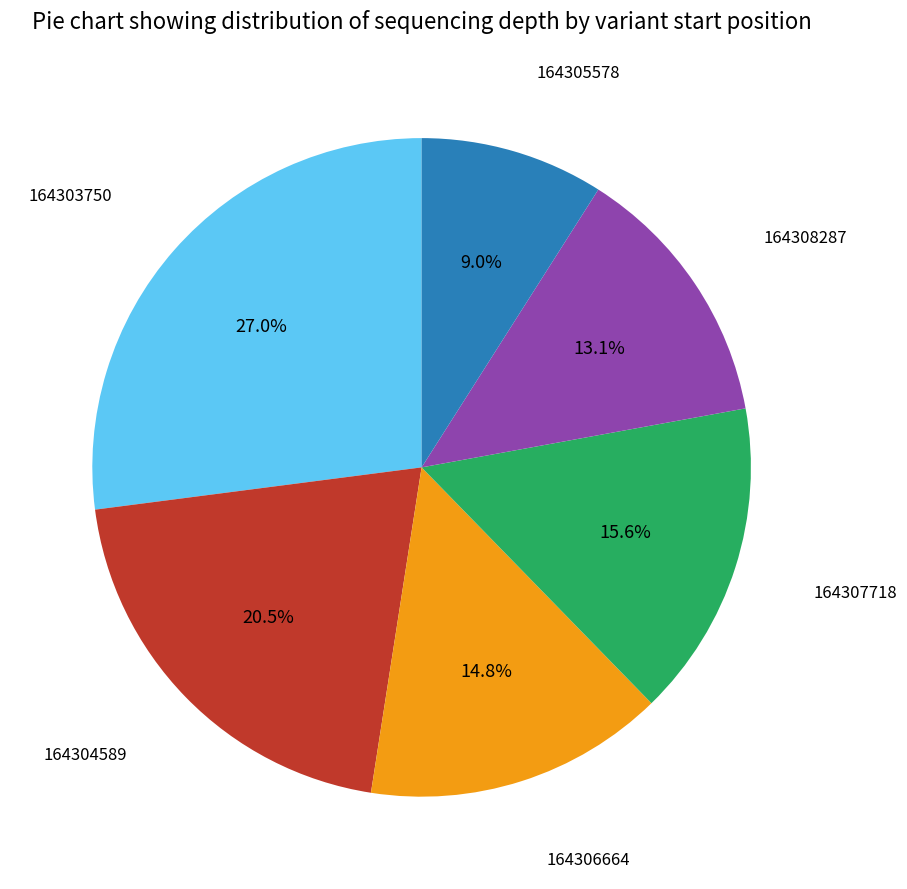

Combined, what portion of the pie is 164305578 and 164306664?

23.8%